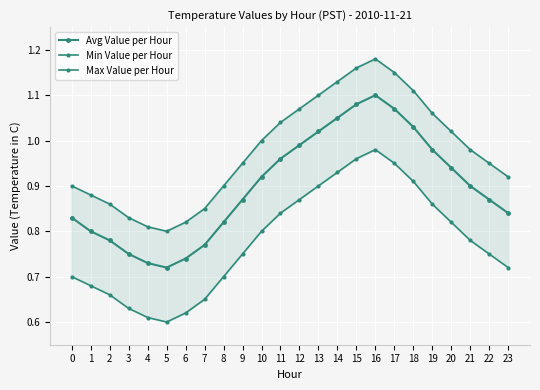

The value of Avg Value per Hour at 14 is 1.1. True or false?

True